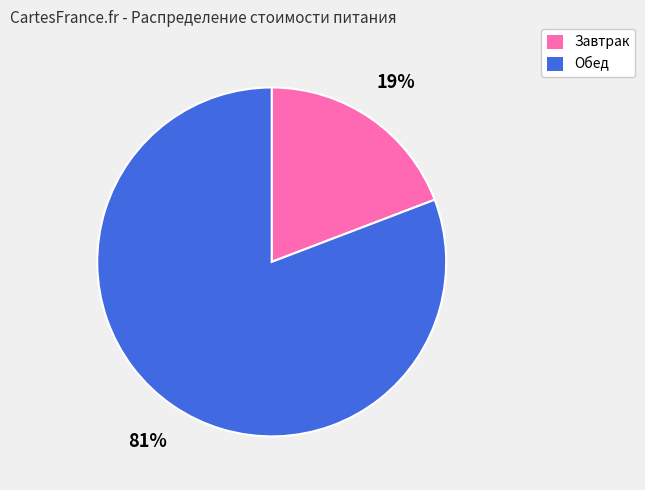

Do Завтрак and Обед together represent more than half of the pie?

Yes